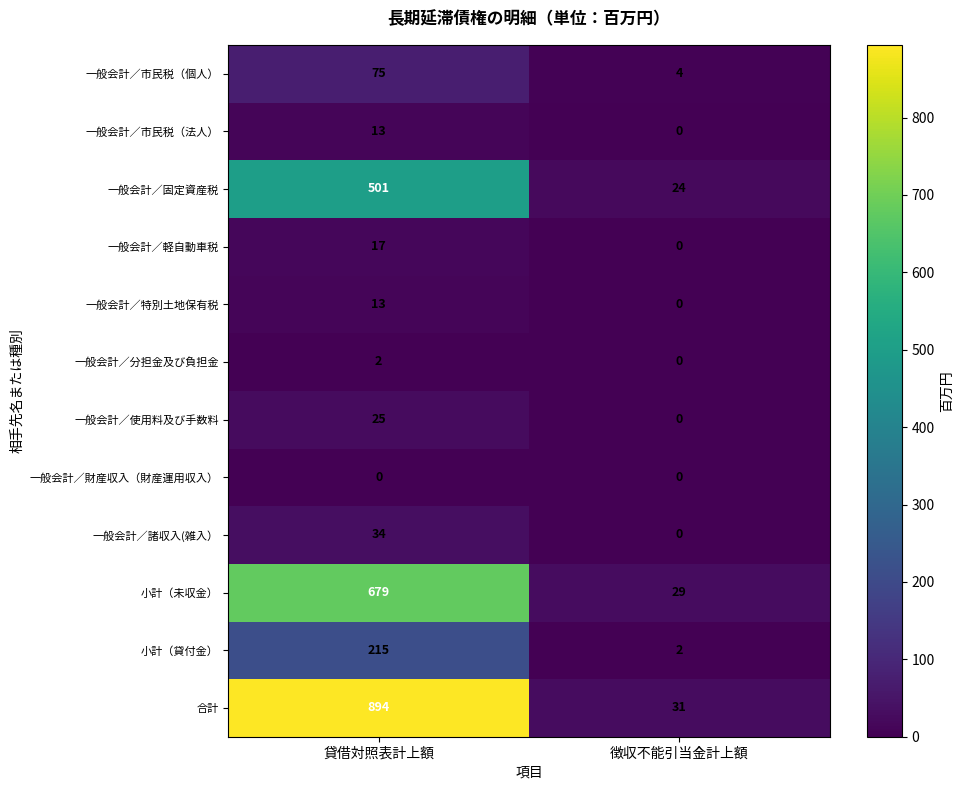

Read the 小計（未収金） value at 徴収不能引当金計上額, to the nearest 50.

50